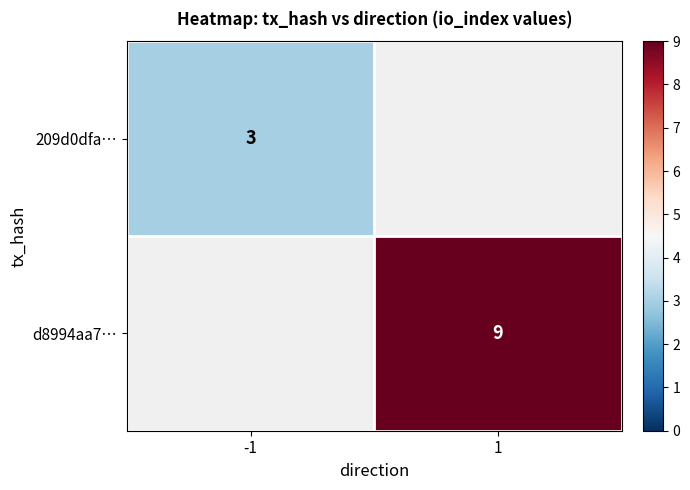

Is it true that d8994aa7… equals 9 at 1?

True